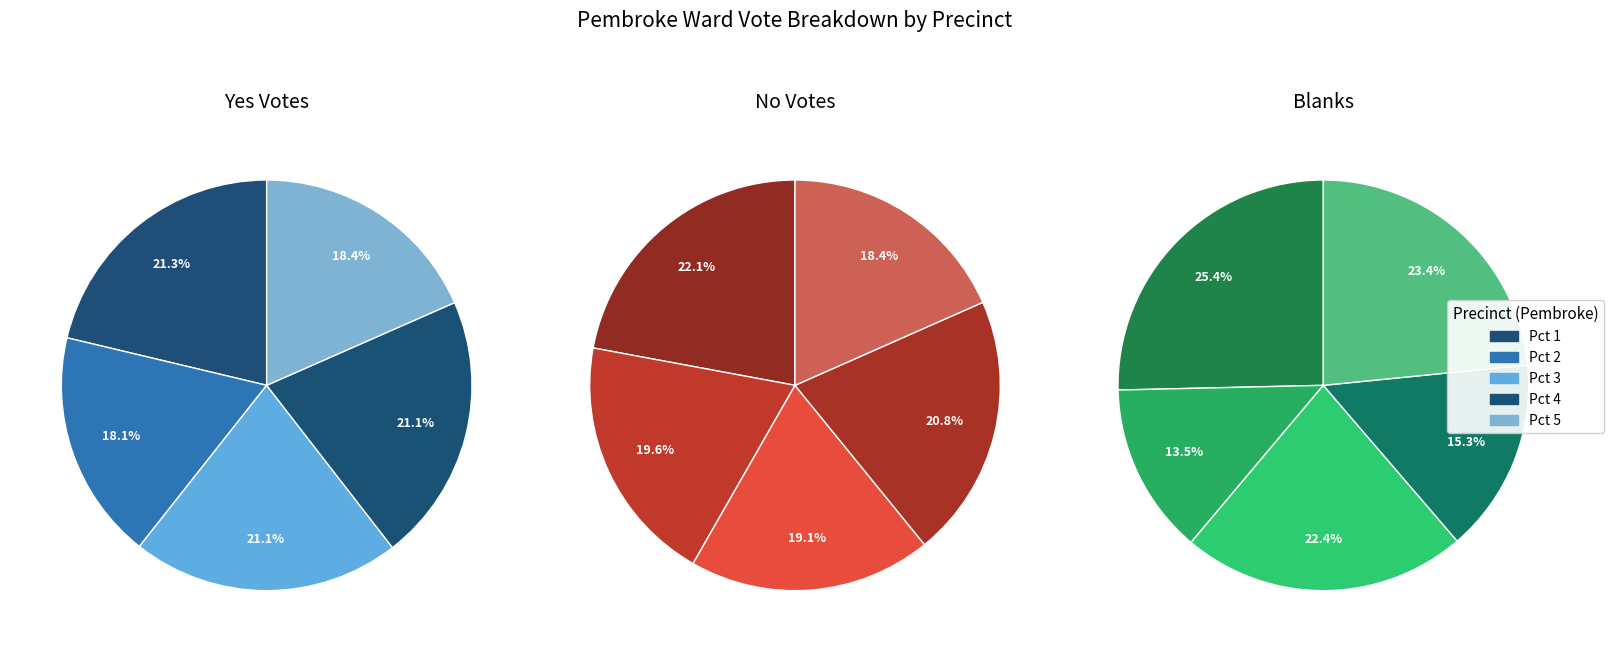

What percentage is NOT represented by Pct 4?

78.9%